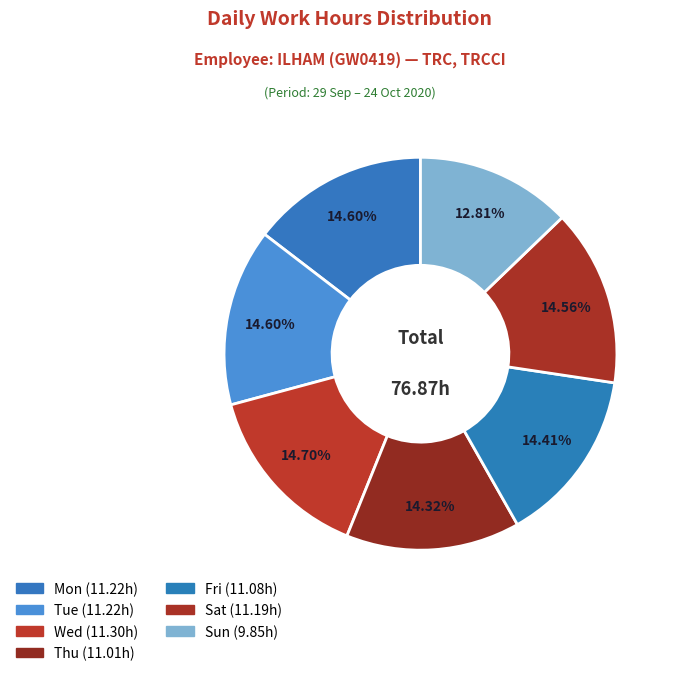

The Sun slice represents 19% of the pie. True or false?

False